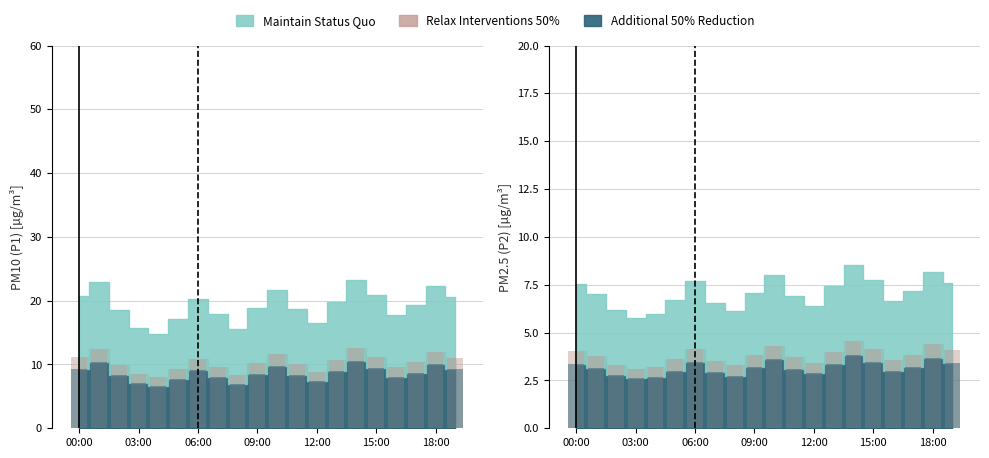

At which category is the sum across all series the highest?

14:00